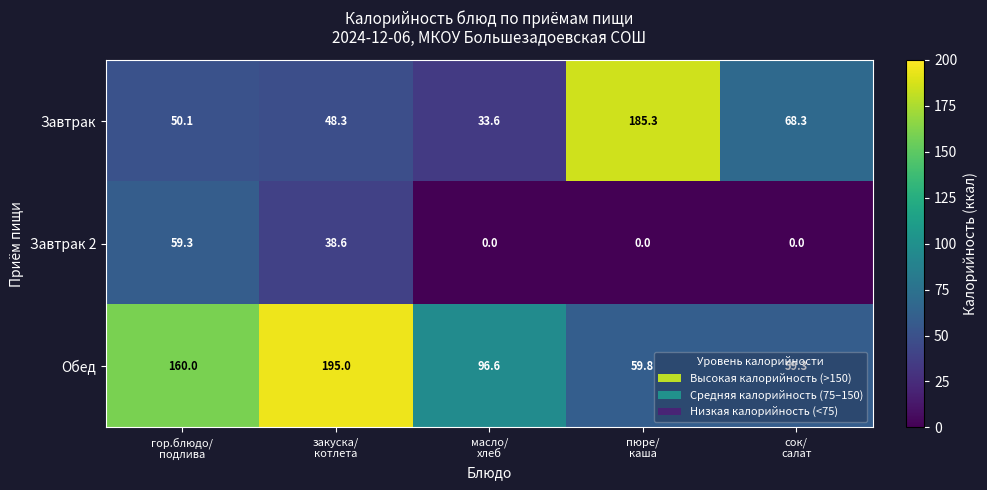

What is the greatest value displayed?

195.0